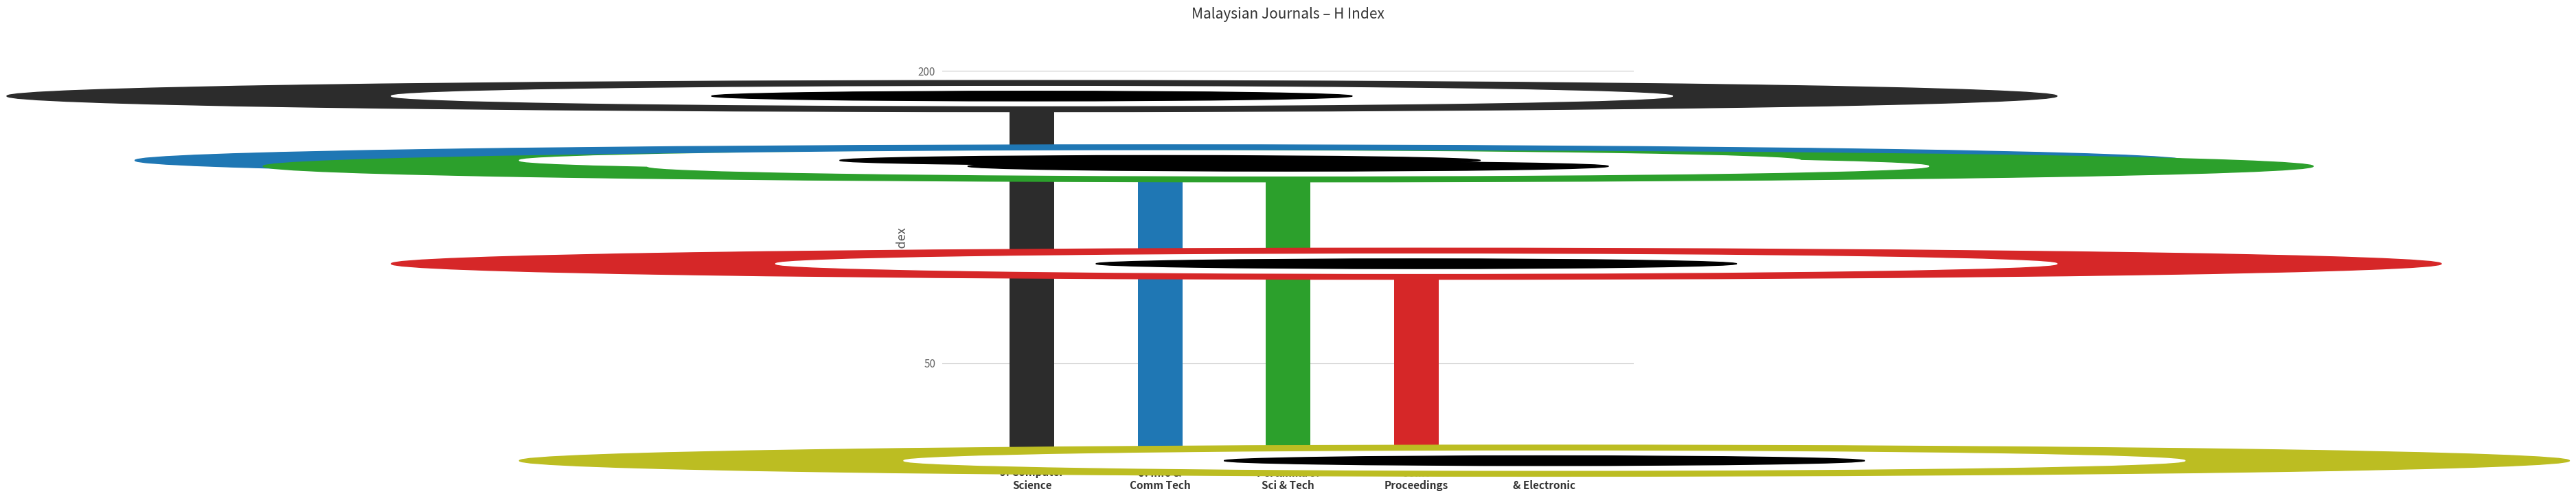

The H index series shows -84 at Journal 5. True or false?

False